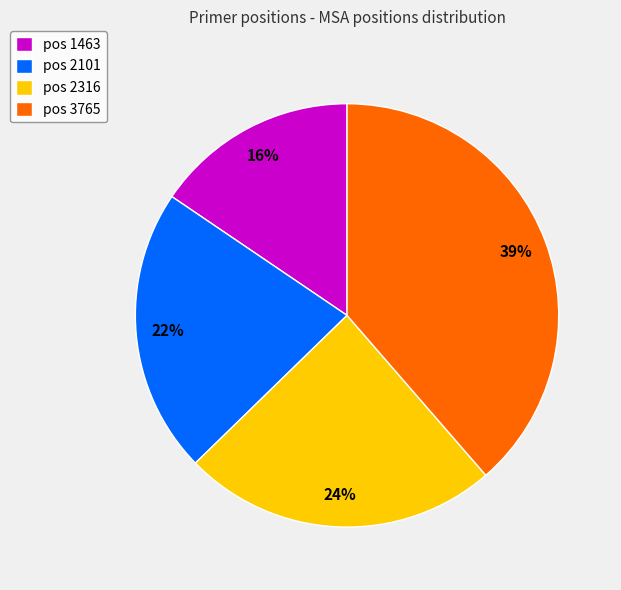

To the nearest percent, what percentage of the pie is pos 2316?

24%